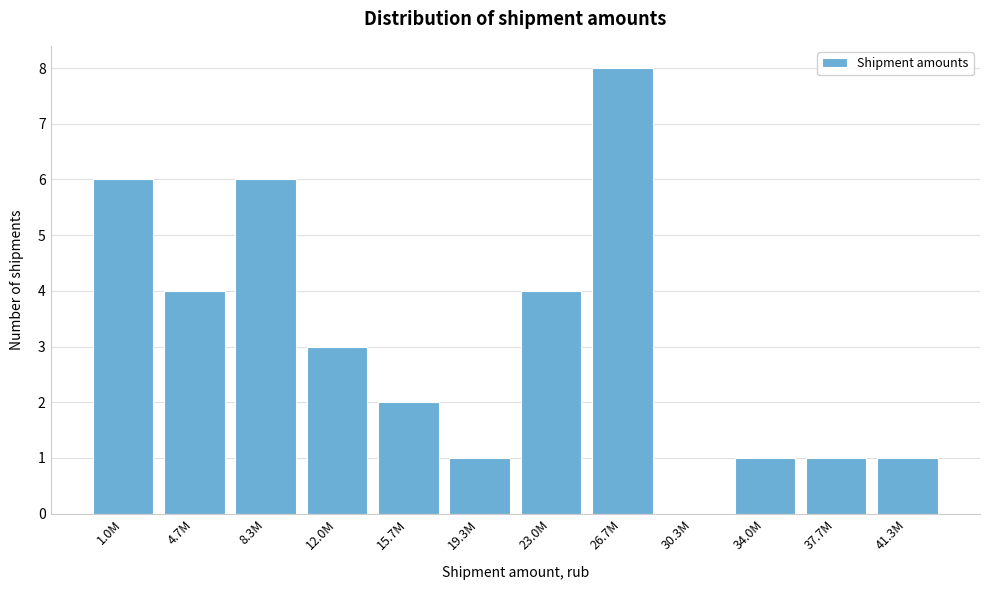

Reading right to left, list all the values displayed in this chart.

41.3M=1	37.7M=1	34.0M=1	30.3M=0	26.7M=8	23.0M=4	19.3M=1	15.7M=2	12.0M=3	8.3M=6	4.7M=4	1.0M=6